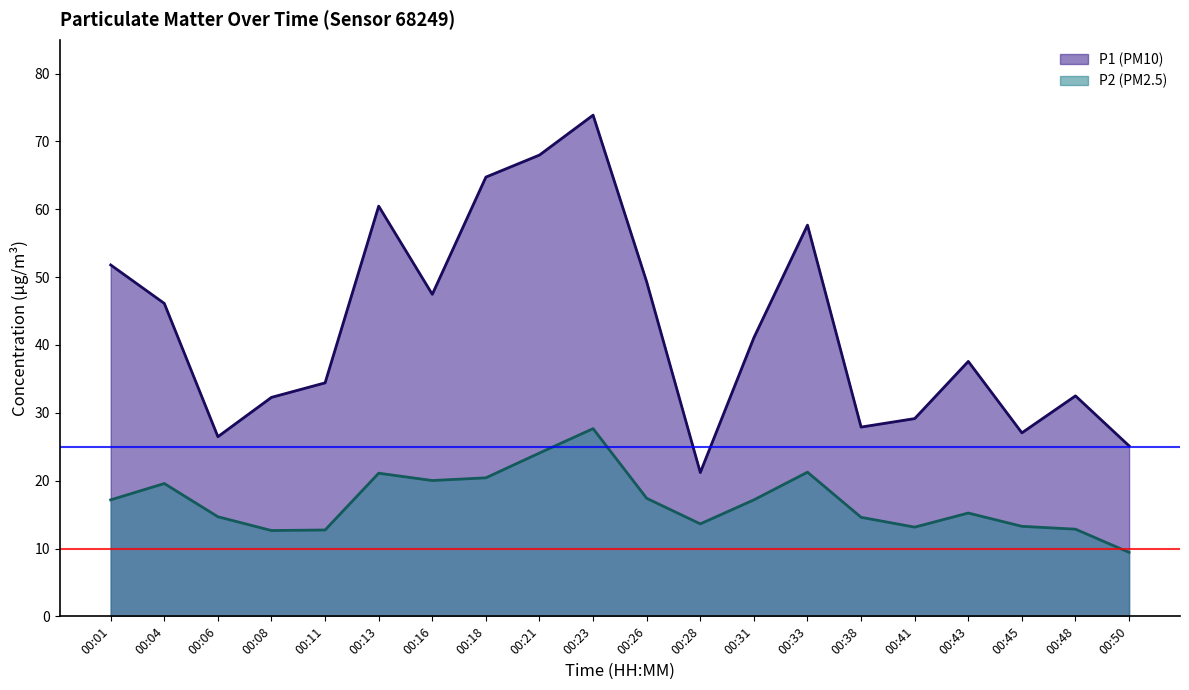

At how many categories does at least one series exceed 37?

11